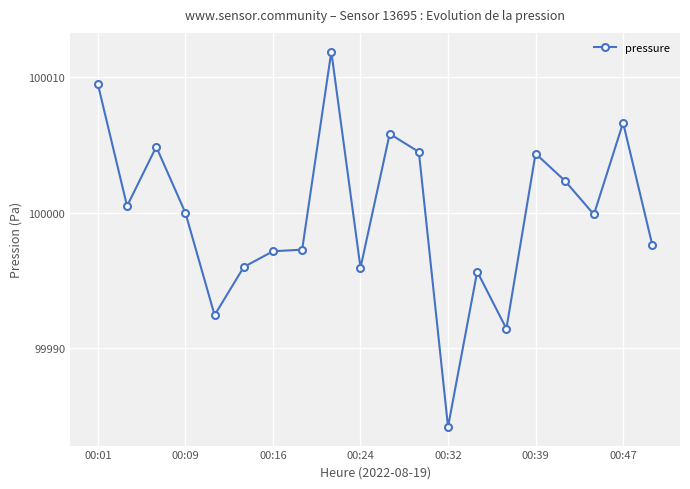

Reading right to left, extract all data points from this chart.

17.6	26.7	19.9	22.4	24.4	11.4	15.7	4.2	24.5	25.8	15.9	31.9	17.3	17.2	16.0	12.4	20.0	24.9	20.5	29.5